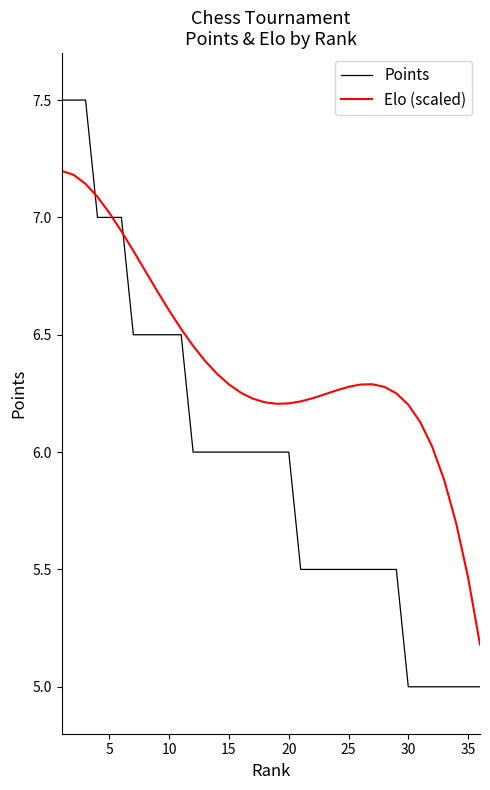

Rank the series by their maximum value, from highest to lowest.

Points, Elo (scaled)